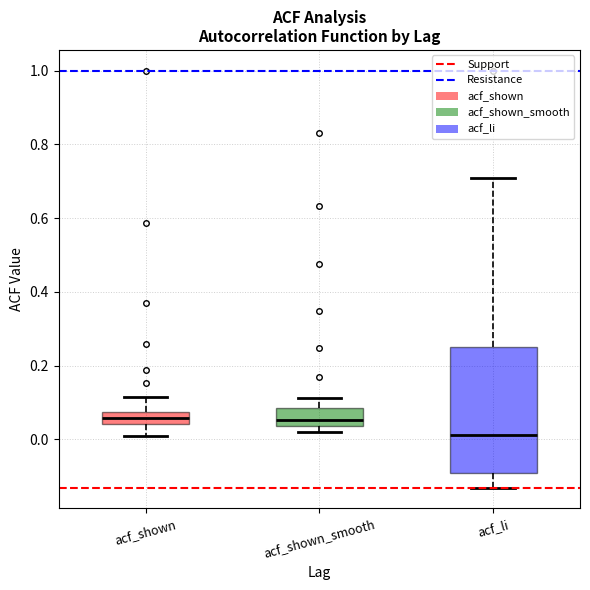

Comparing the boxes themselves (not the whiskers), which one is the tallest?

acf_li